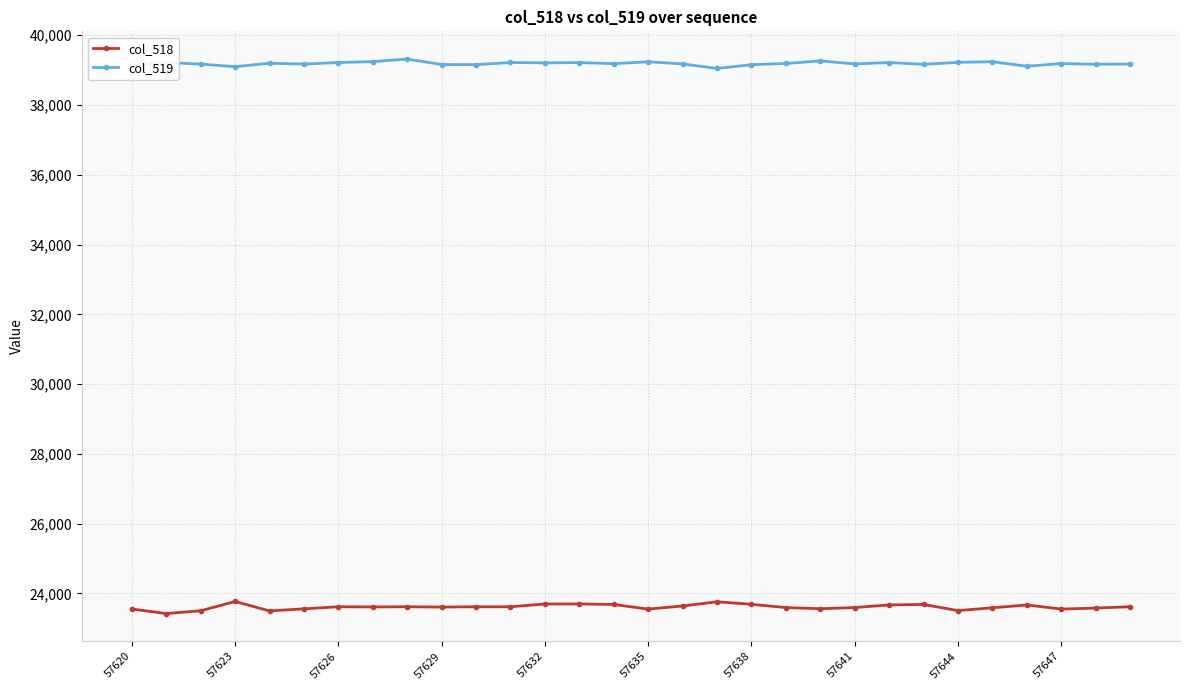

Which series has the largest total across all categories?

col_519